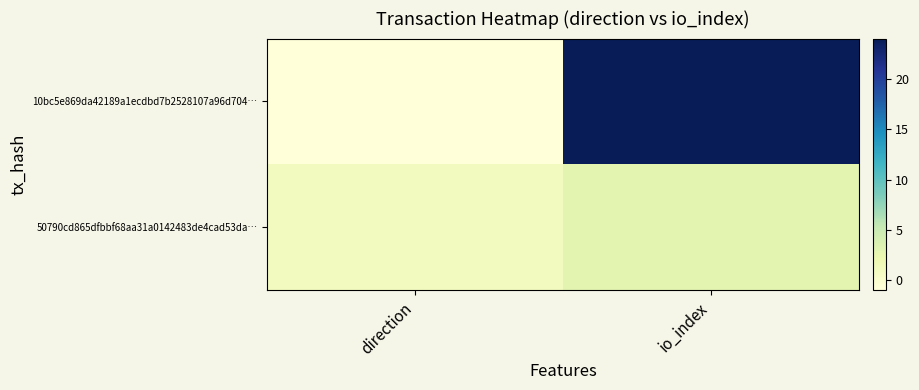

Rank the series at direction from lowest to highest value.

10bc5e869da42189a1ecdbd7b2528107a96d704…, 50790cd865dfbbf68aa31a0142483de4cad53da…